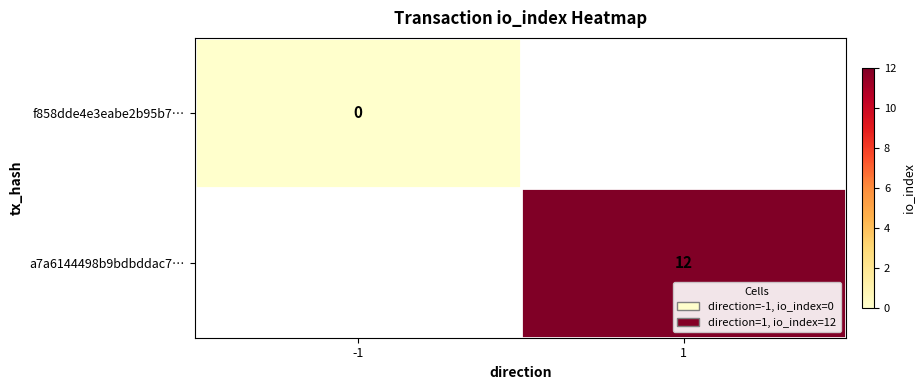

At how many categories does at least one series exceed 7?

1